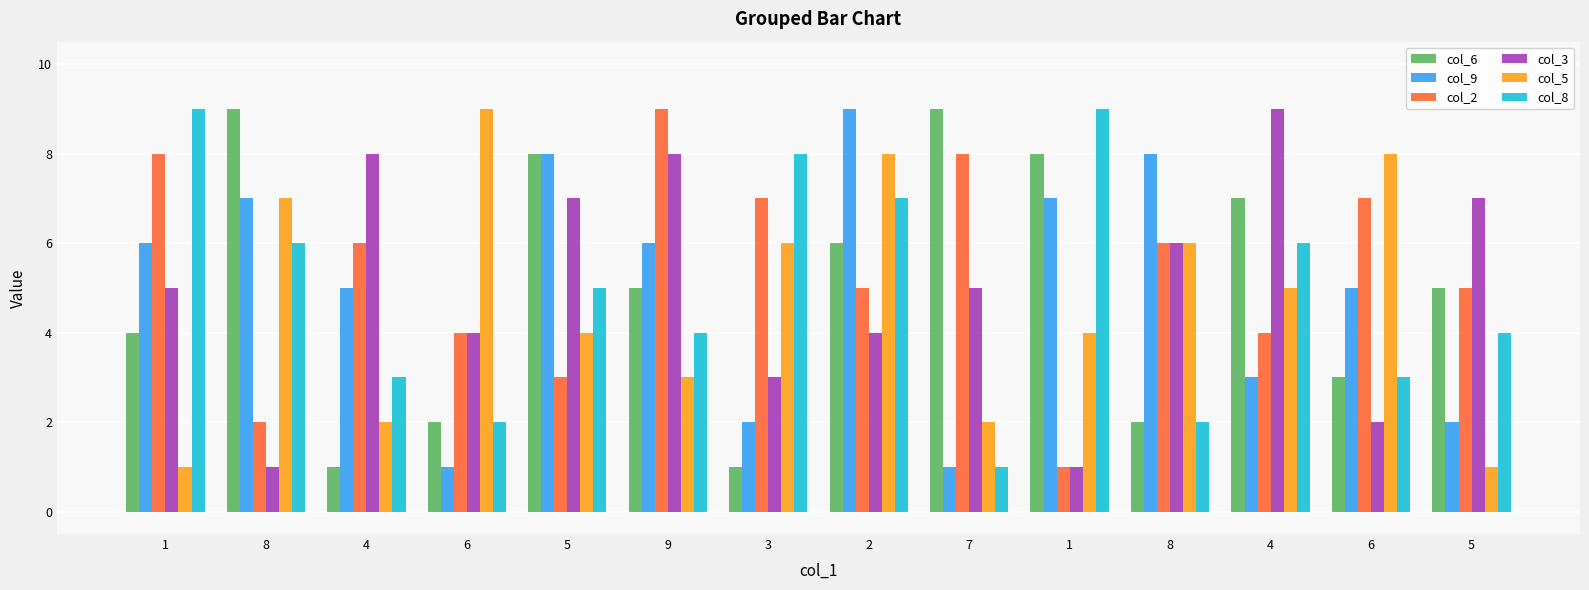

What is the greatest value displayed?

9